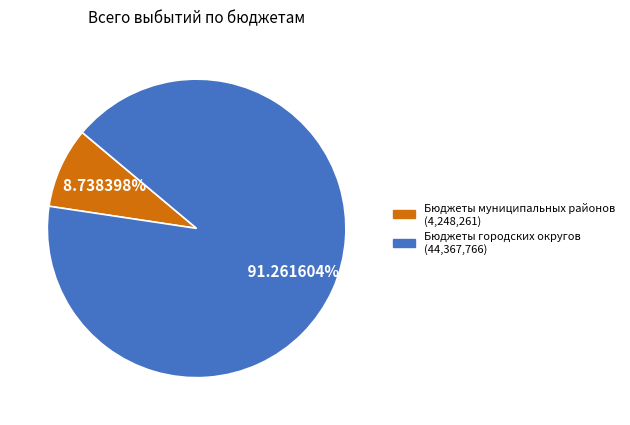

Which slice is the largest?

Бюджеты городских округов